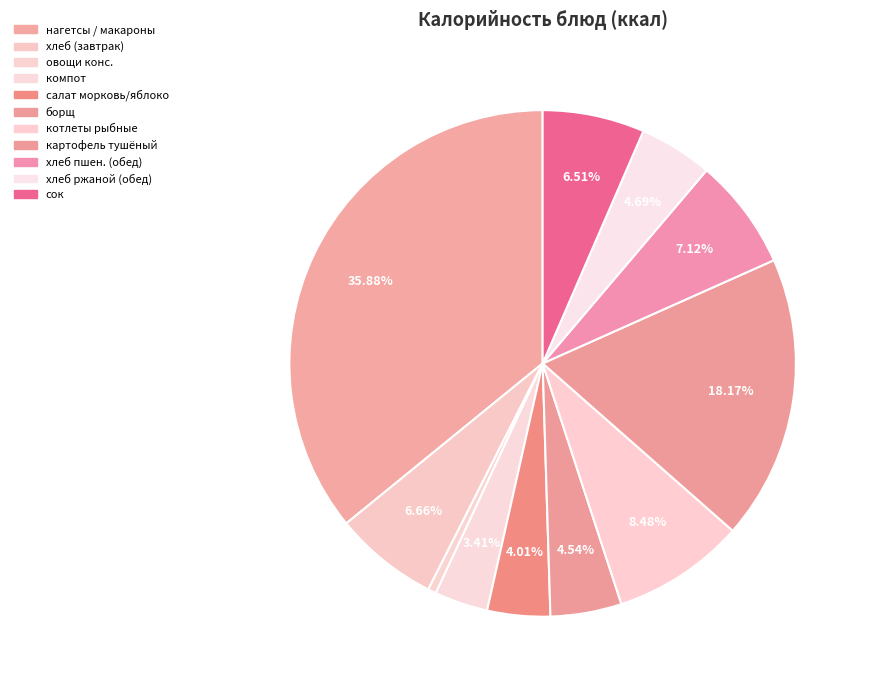

How many segments does this pie chart have?

11